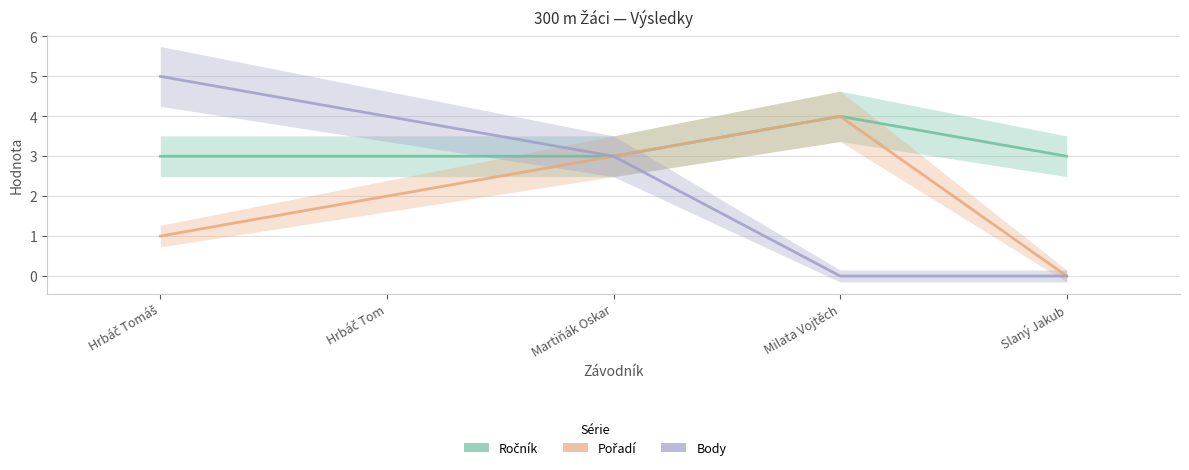

Does the chart display data point markers on the line(s)?

No